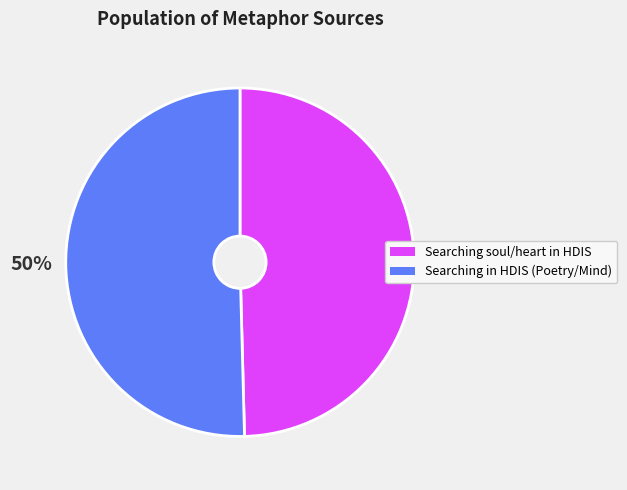

To the nearest percent, what percentage of the pie is Searching in HDIS (Poetry/Mind)?

50%